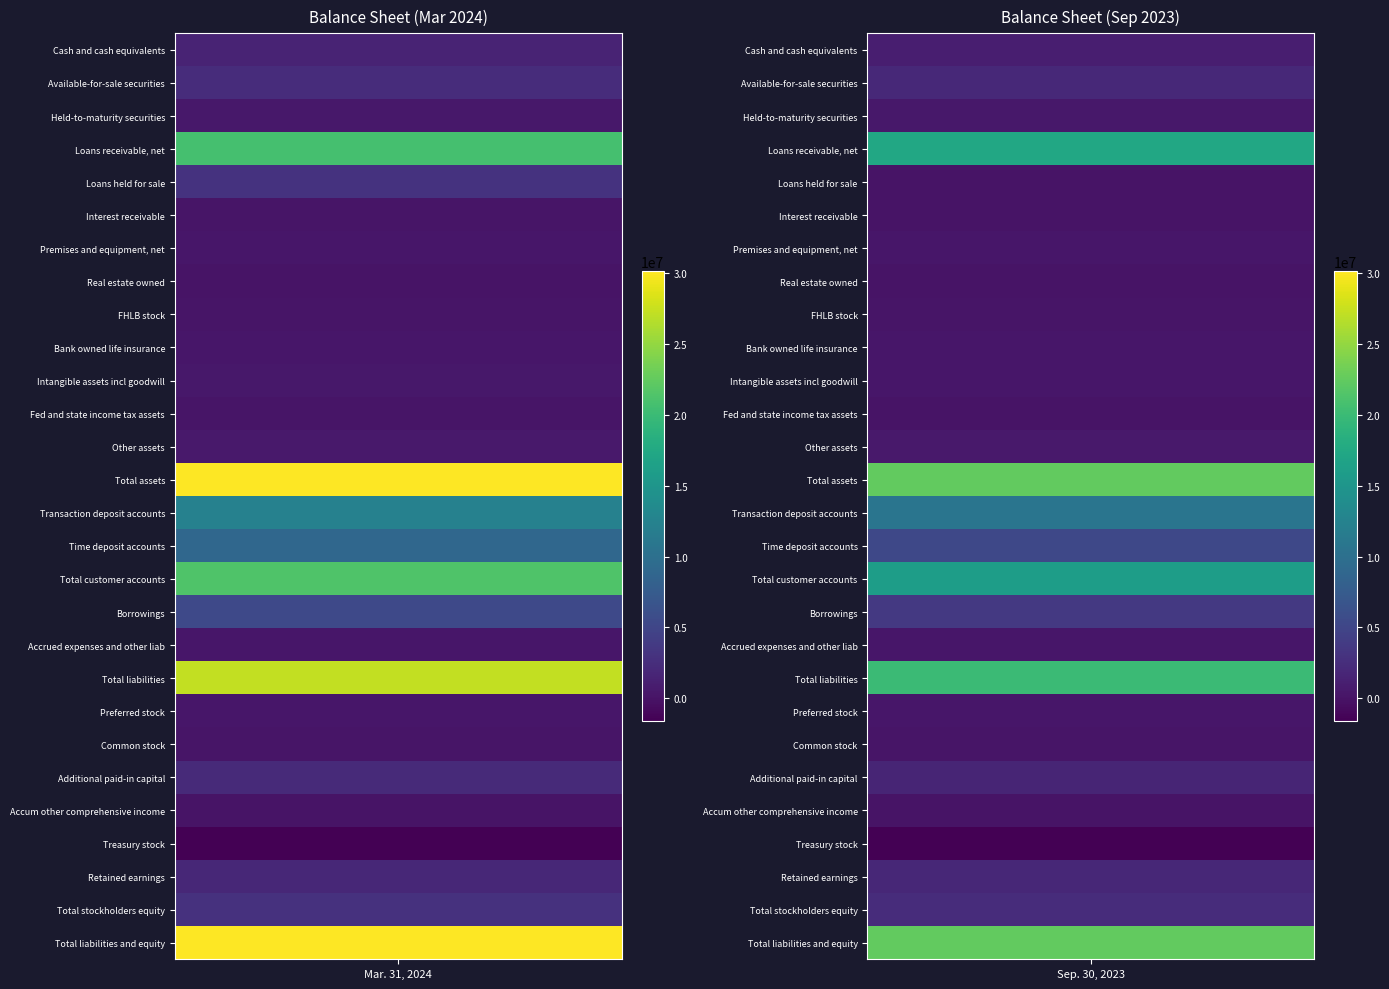

Reading left to right, transcribe all the data shown in this chart.

Cash and cash equivalents: 1505771	980649
Available-for-sale securities: 2438114	1995097
Held-to-maturity securities: 457882	423586
Loans receivable, net: 20795259	17476550
Loans held for sale: 2993658	0
Interest receivable: 115484	87003
Premises and equipment, net: 243465	237011
Real estate owned: 4245	4149
FHLB stock: 160817	126820
Bank owned life insurance: 264043	242919
Intangible assets incl goodwill: 453539	310619
Fed and state income tax assets: 146833	8479
Other assets: 561178	581793
Total assets: 30140288	22474675
Transaction deposit accounts: 12338862	10765313
Time deposit accounts: 9000911	5305016
Total customer accounts: 21339773	16070329
Borrowings: 5345518	3650000
Accrued expenses and other liab: 339758	275370
Total liabilities: 27218382	20048249
Preferred stock: 300000	300000
Common stock: 153835	136467
Additional paid-in capital: 2143343	1687634
Accum other comprehensive income: 51935	46921
Treasury stock: -1629512	-1612345
Retained earnings: 1902305	1867749
Total stockholders equity: 2921906	2426426
Total liabilities and equity: 30140288	22474675